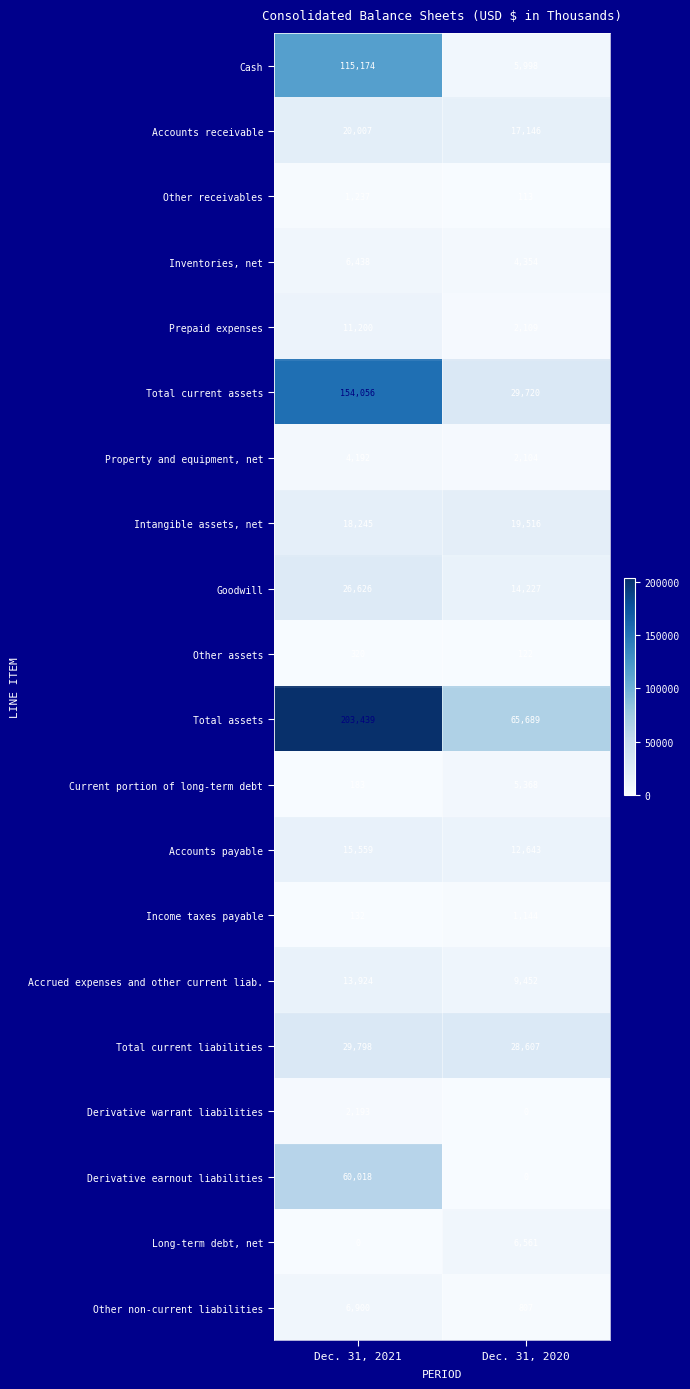

Is it true that Current portion of long-term debt equals 120 at Dec. 31, 2021?

False